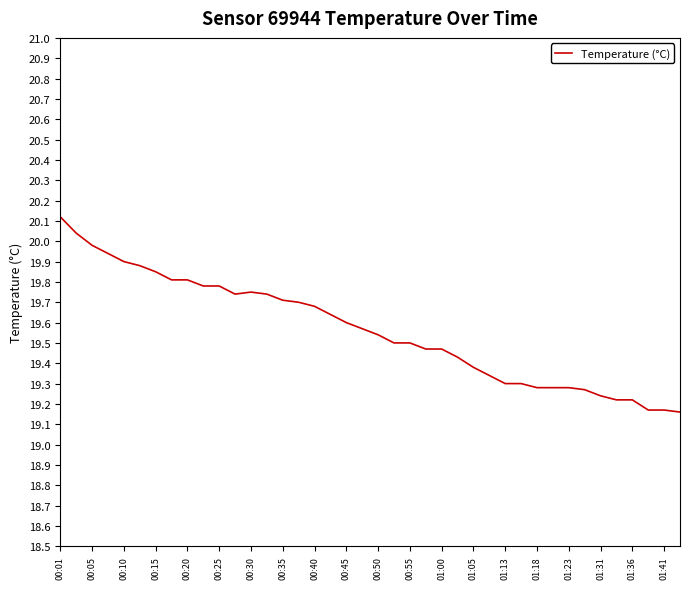

What is the greatest value displayed?

20.1